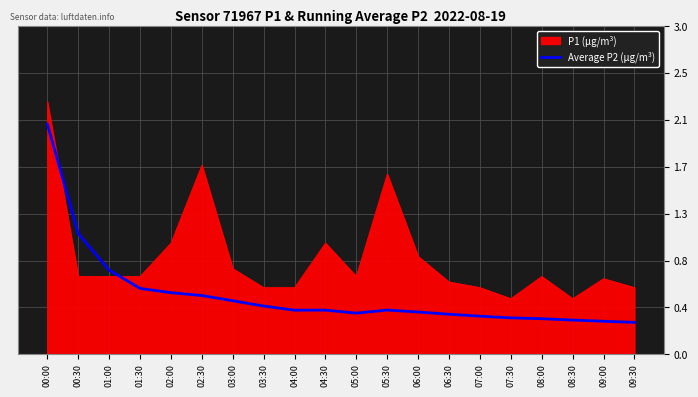

What are all the series names shown in the legend?

P1 (µg/m³), Average P2 (µg/m³)